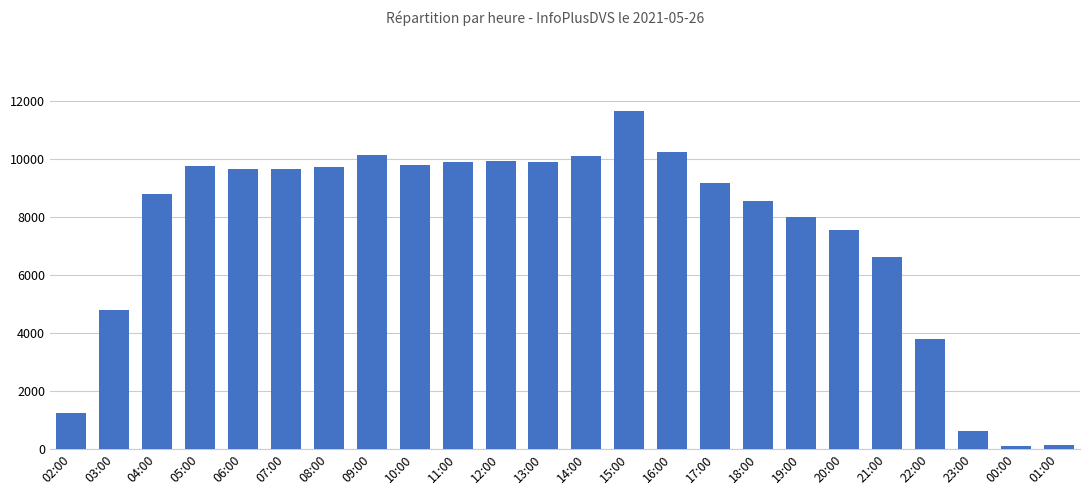

The value at 10:00 is 9795. True or false?

True